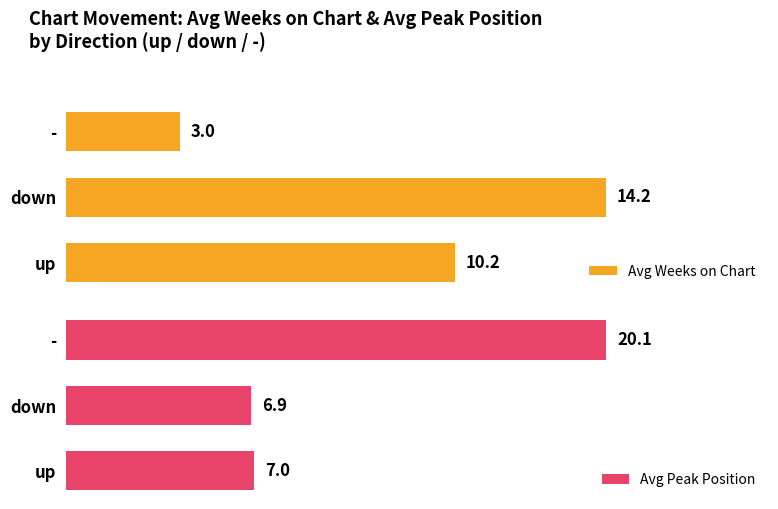

How many bars are there in each group?

2